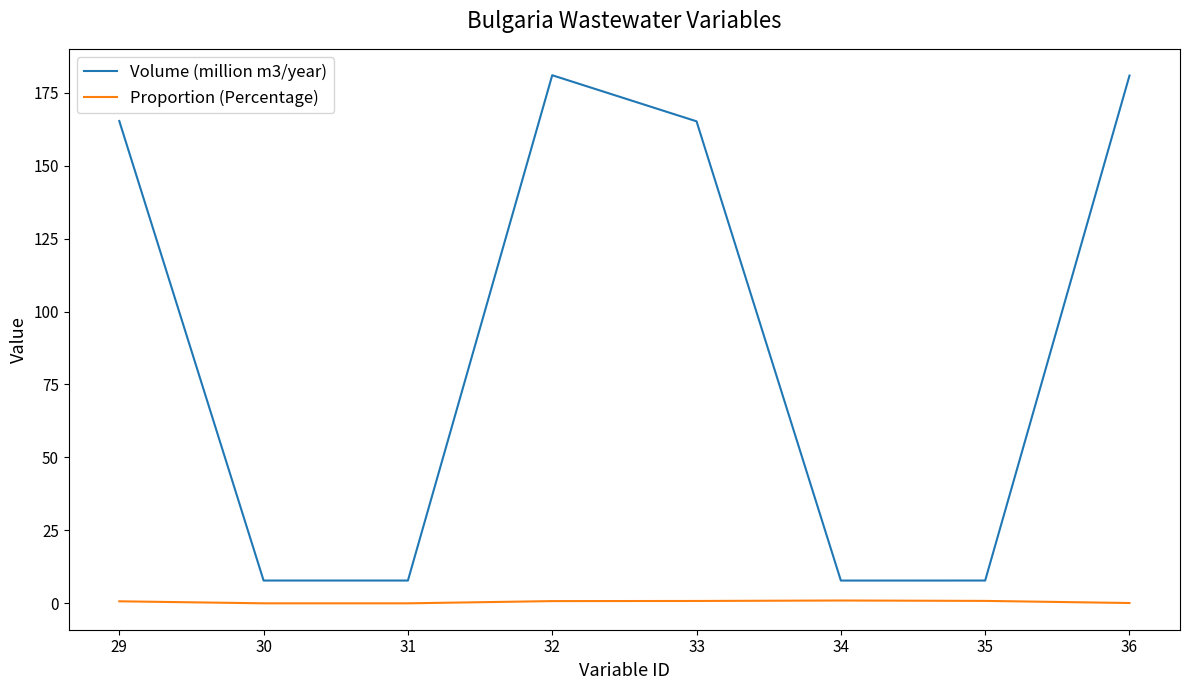

What are all the series names shown in the legend?

Volume (million m3/year), Proportion (Percentage)